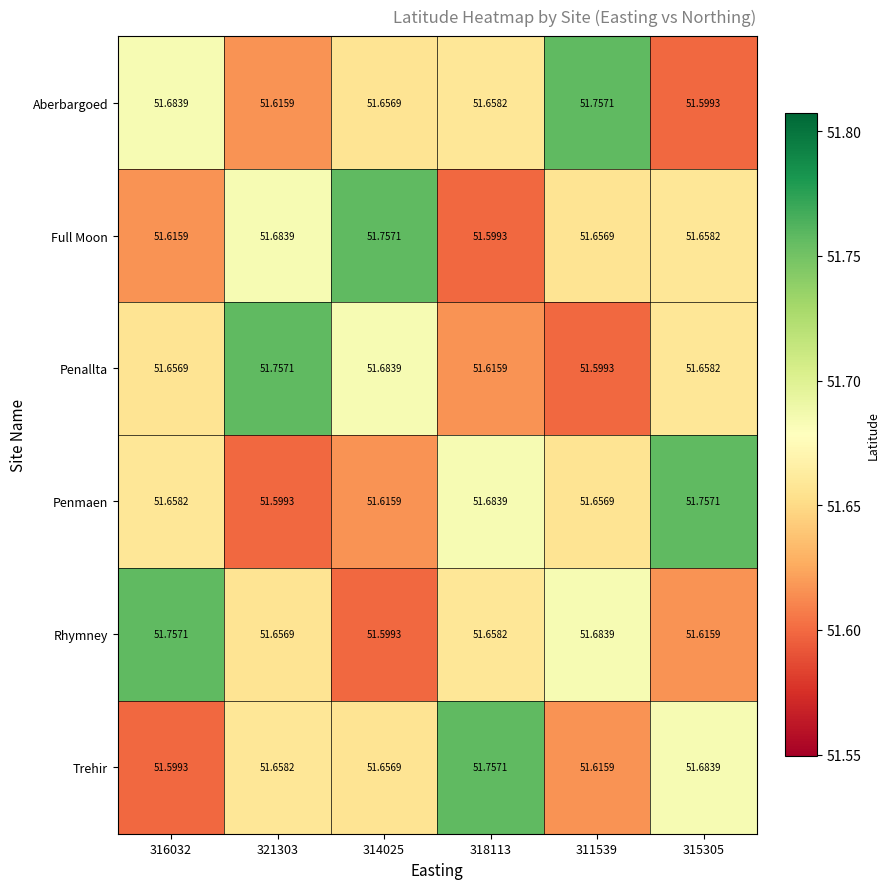

Is the value of Full Moon at 321303 greater than the value of Trehir at 316032?

Yes